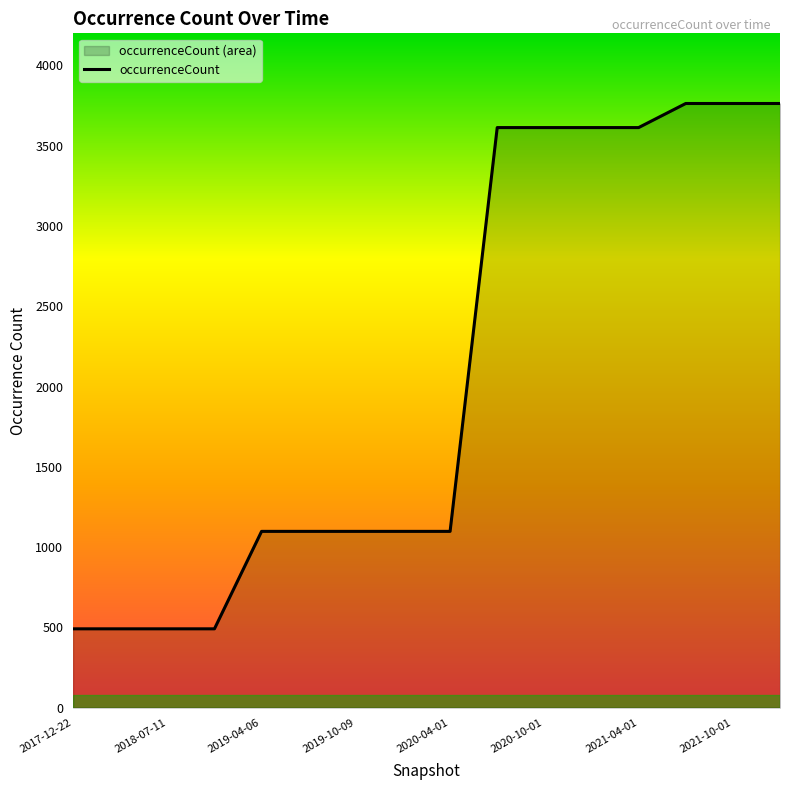

True or false: the data has more than 1 interior local peaks.

False